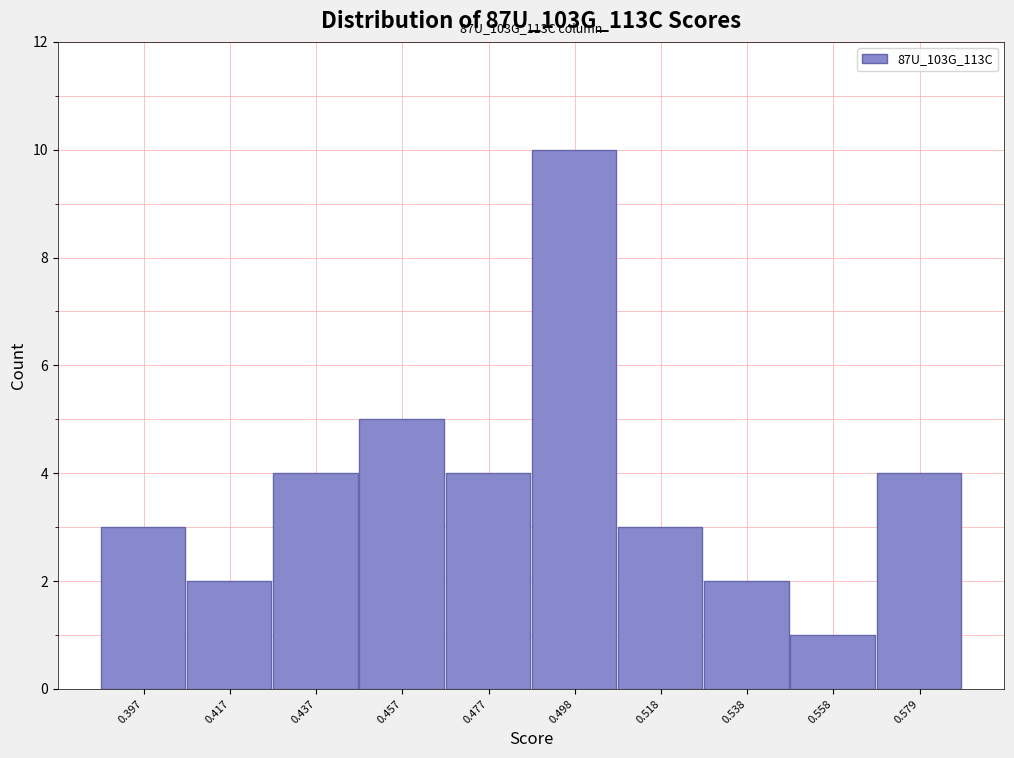

Reading right to left, what are all the values shown in this chart?

0.579=4	0.558=1	0.538=2	0.518=3	0.498=10	0.477=4	0.457=5	0.437=4	0.417=2	0.397=3